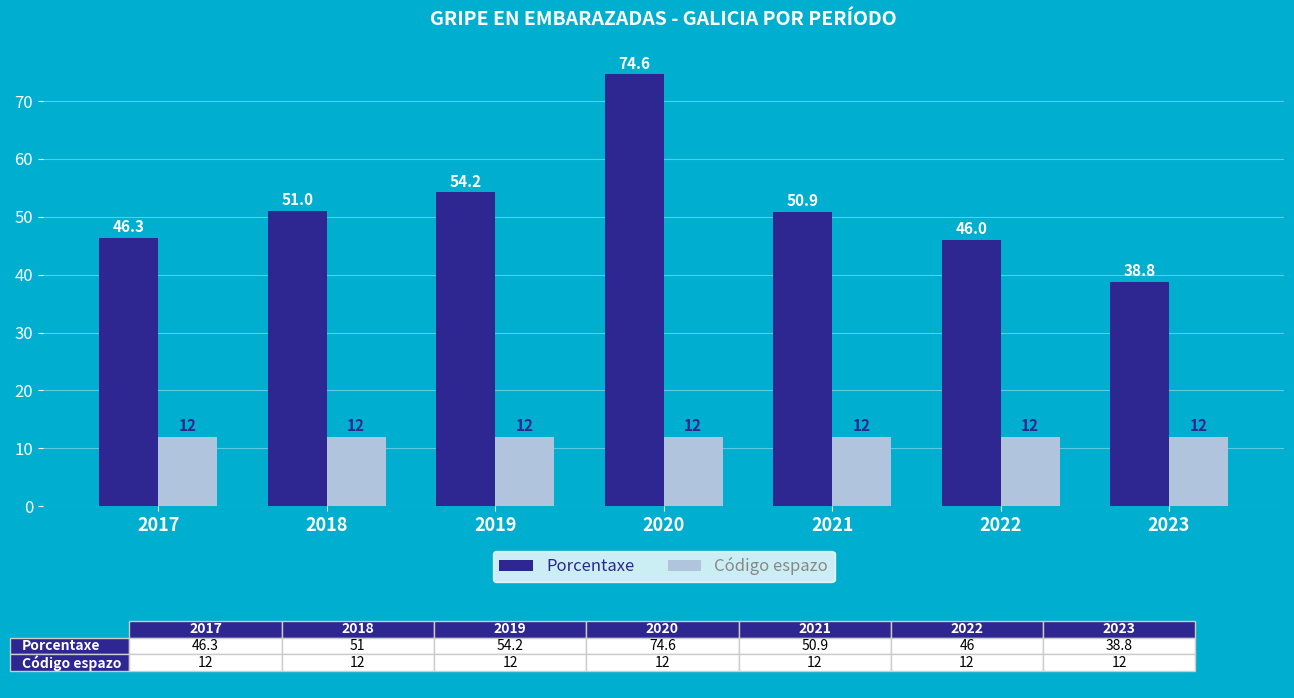

Reading left to right, transcribe all the data shown in this chart.

Porcentaxe: 46.3	51.0	54.2	74.6	50.9	46.0	38.8
Código espazo: 12.0	12.0	12.0	12.0	12.0	12.0	12.0